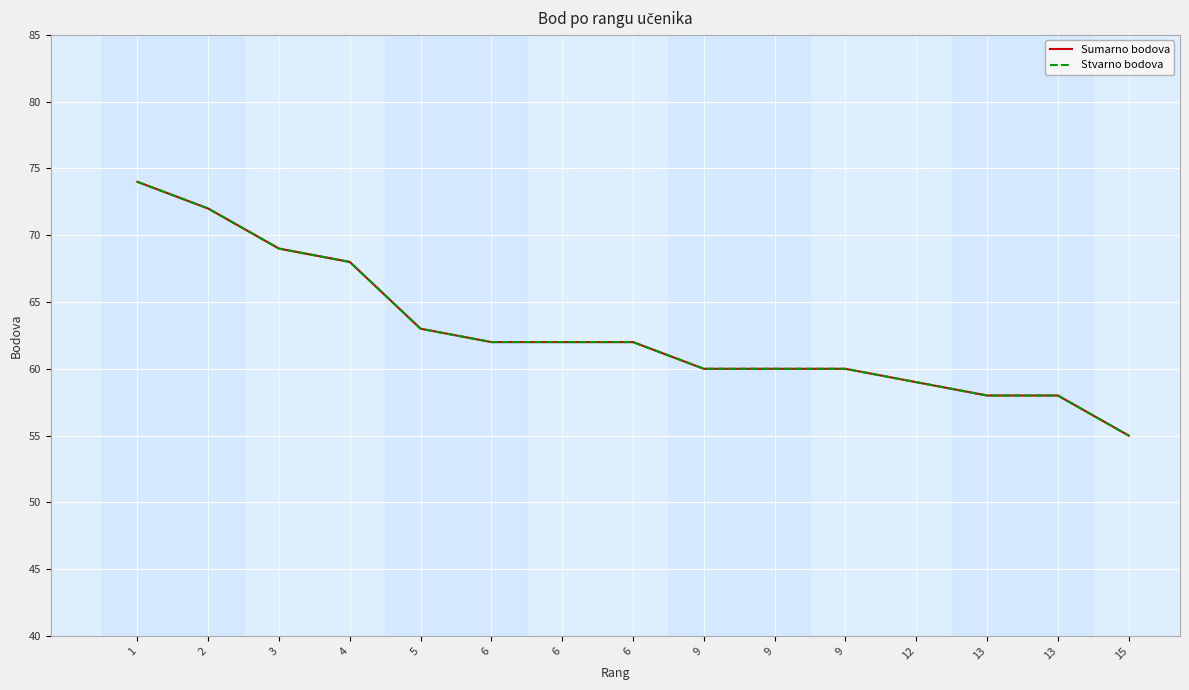

Is the value of Stvarno bodova at 6 greater than the value of Sumarno bodova at 3?

No